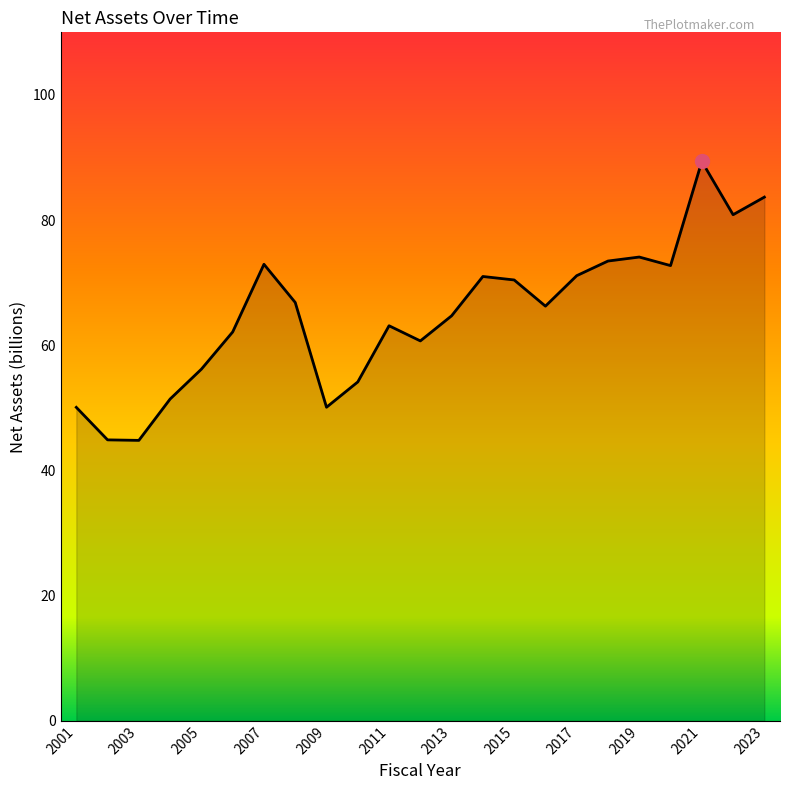

How many lines are shown in the chart?

1